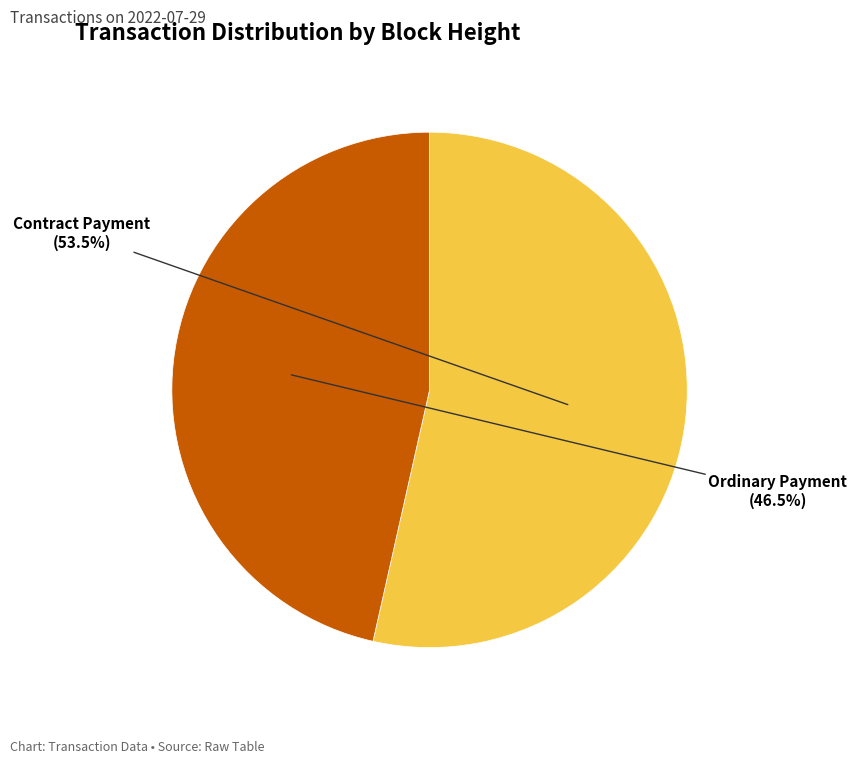

What is the total percentage of Ordinary Payment and Contract Payment?

100.0%